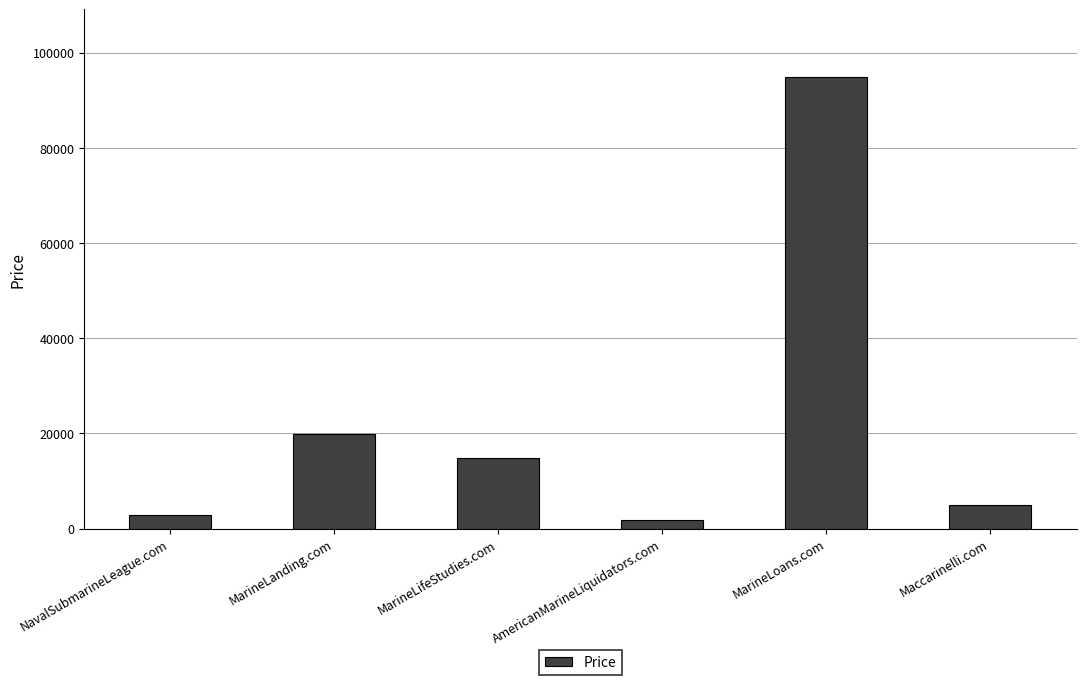

What is the sum of all values?

139328